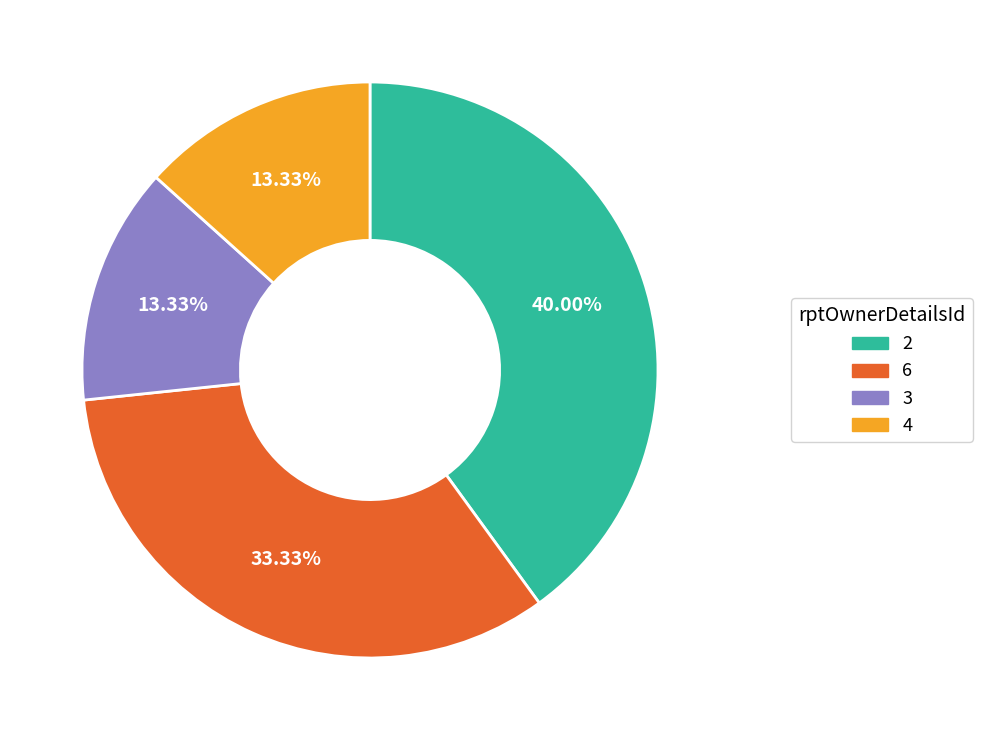

Which has a higher value, 4 or 6?

6